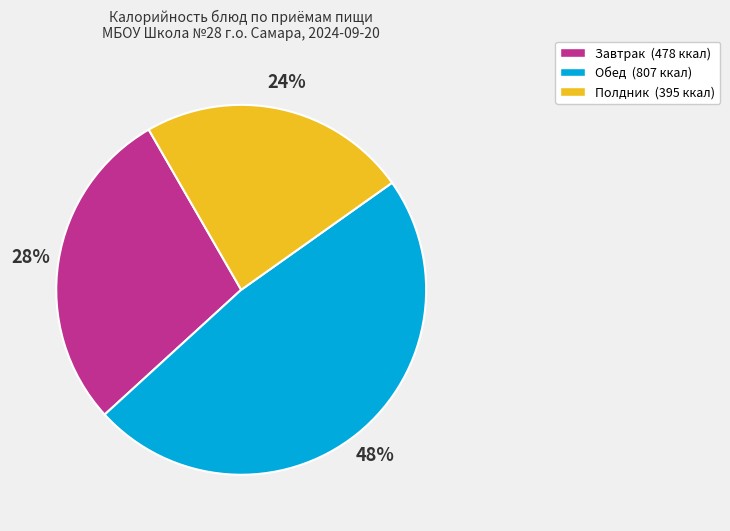

To the nearest percent, what portion does Обед (807 ккал) represent?

48%